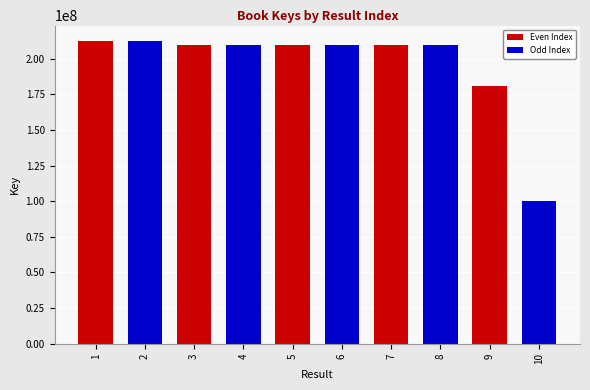

What is the maximum value shown in the chart?

212639548